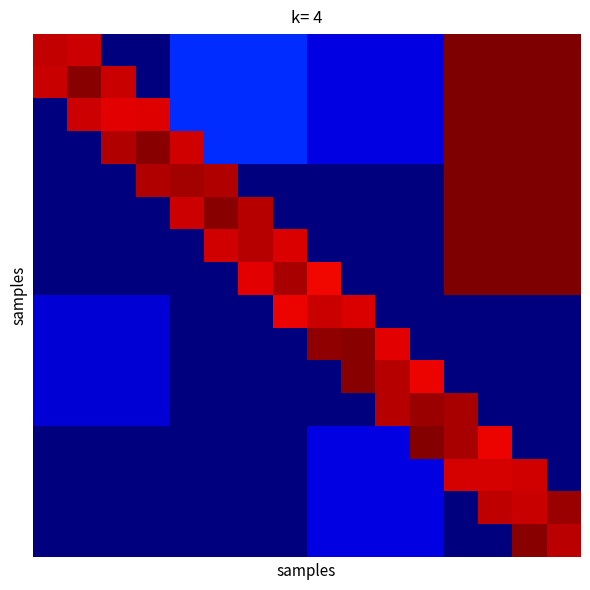

At how many categories does at least one series exceed 1460?

16